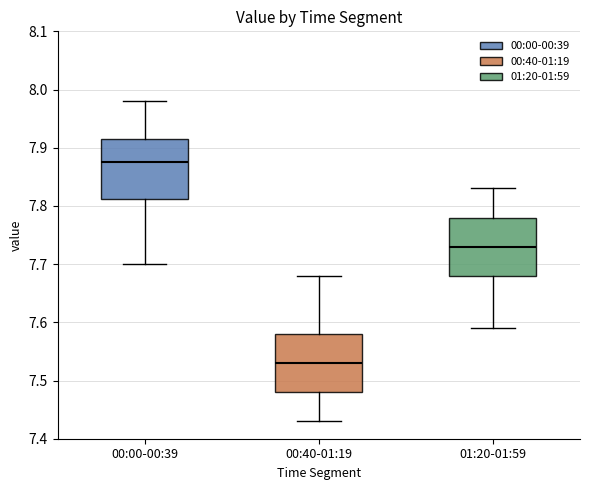

Where does the upper whisker of the box for 00:00-00:39 end on the y-axis? The values are not printed on the chart, so give them approximately, as read against the axis.

7.98